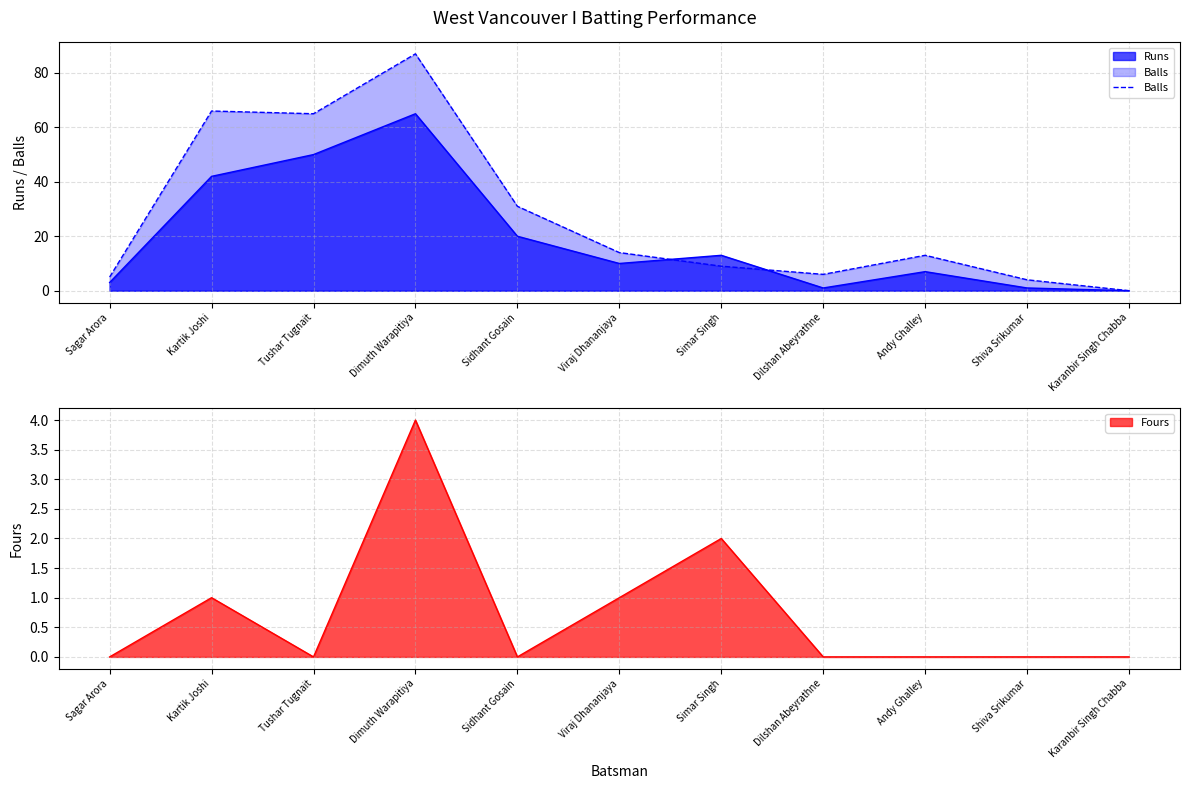

Where is Balls nearest to the value 43?

Sidhant Gosain